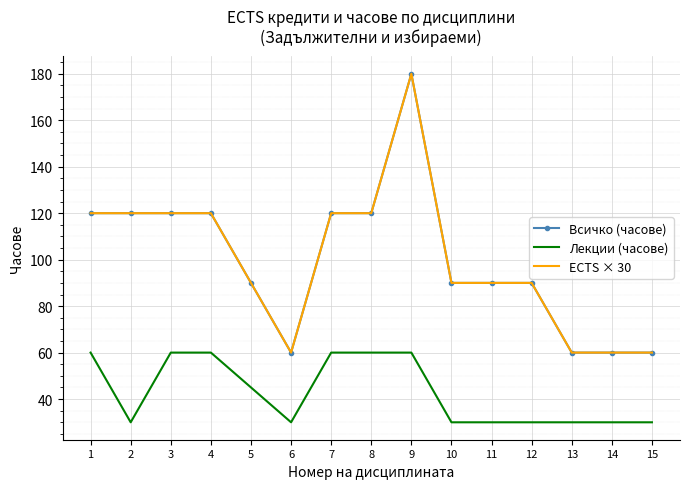

Reading right to left, list all the values displayed in this chart.

Всичко (часове): 60	60	60	90	90	90	180	120	120	60	90	120	120	120	120
Лекции (часове): 30	30	30	30	30	30	60	60	60	30	45	60	60	30	60
ECTS × 30: 60	60	60	90	90	90	180	120	120	60	90	120	120	120	120